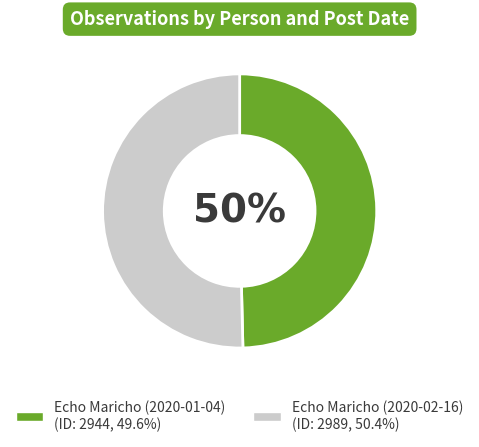

How many slices are in this pie chart?

2